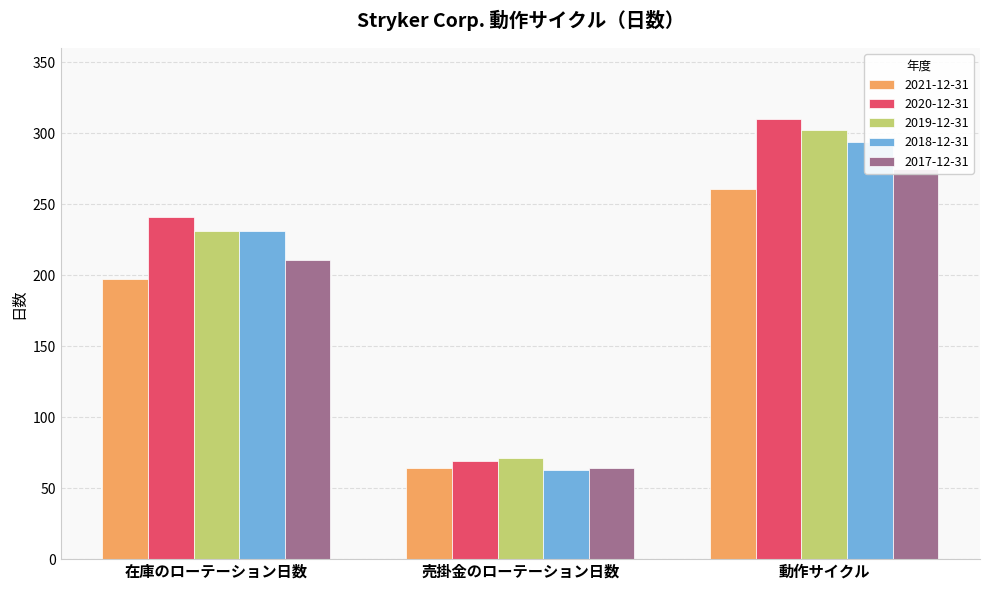

What are all the series names shown in the legend?

2021-12-31, 2020-12-31, 2019-12-31, 2018-12-31, 2017-12-31